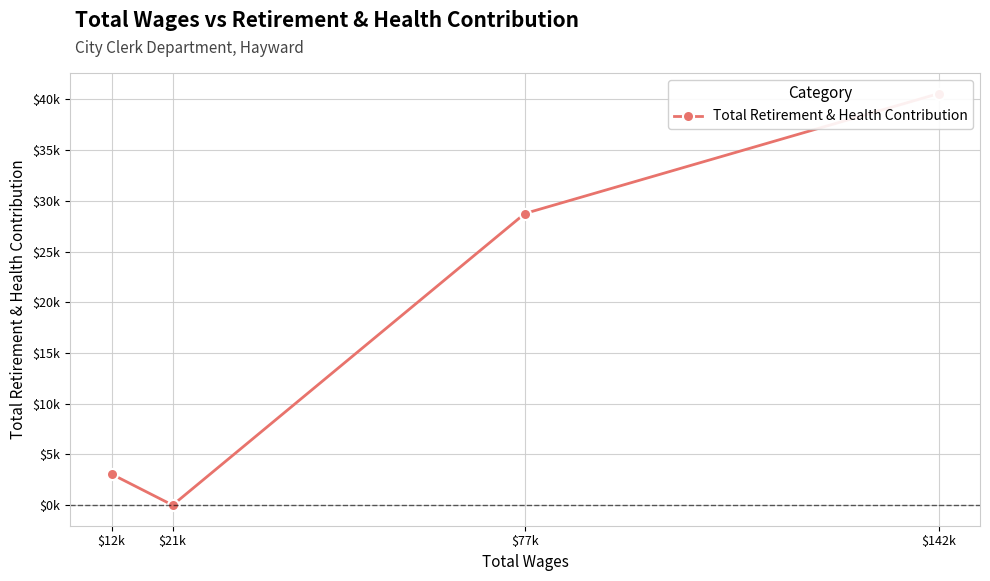

What is the difference between the maximum and minimum values?

40569